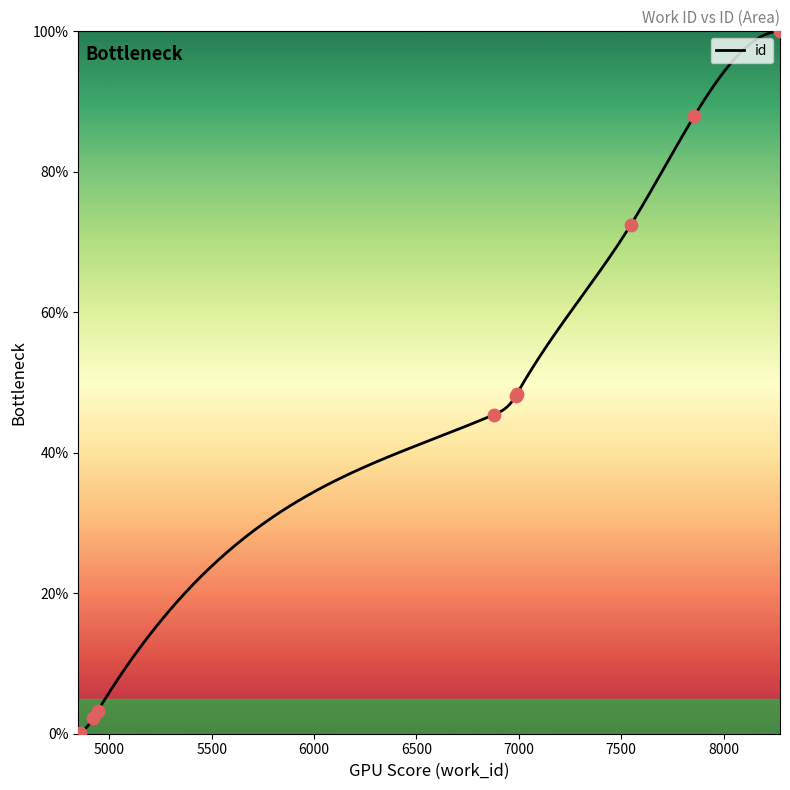

Which has a higher value, 6879 or 6989?

6989